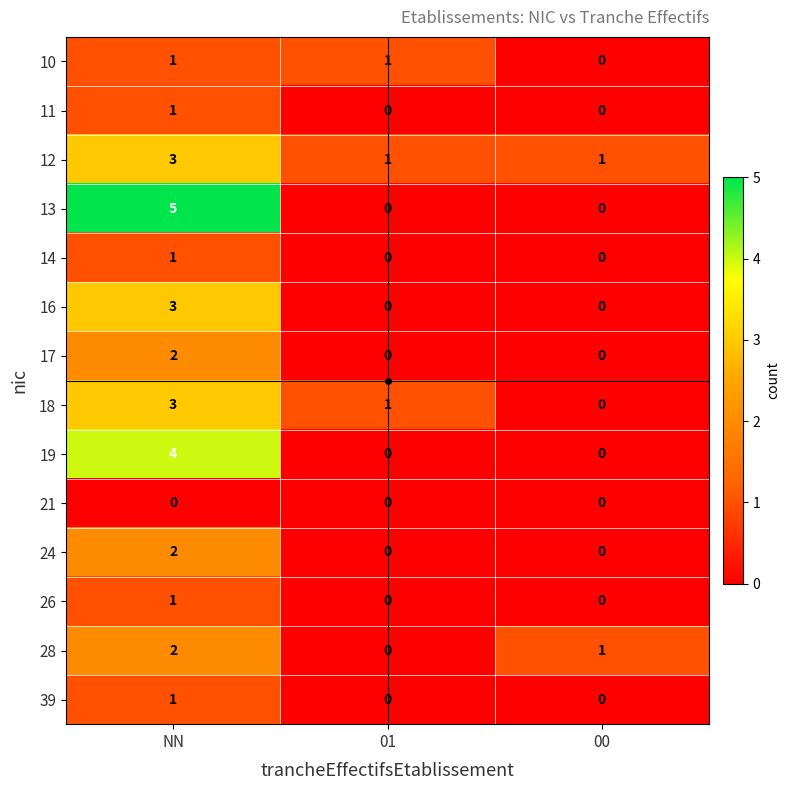

What is the sum of the 16 values at 00 and NN?

3